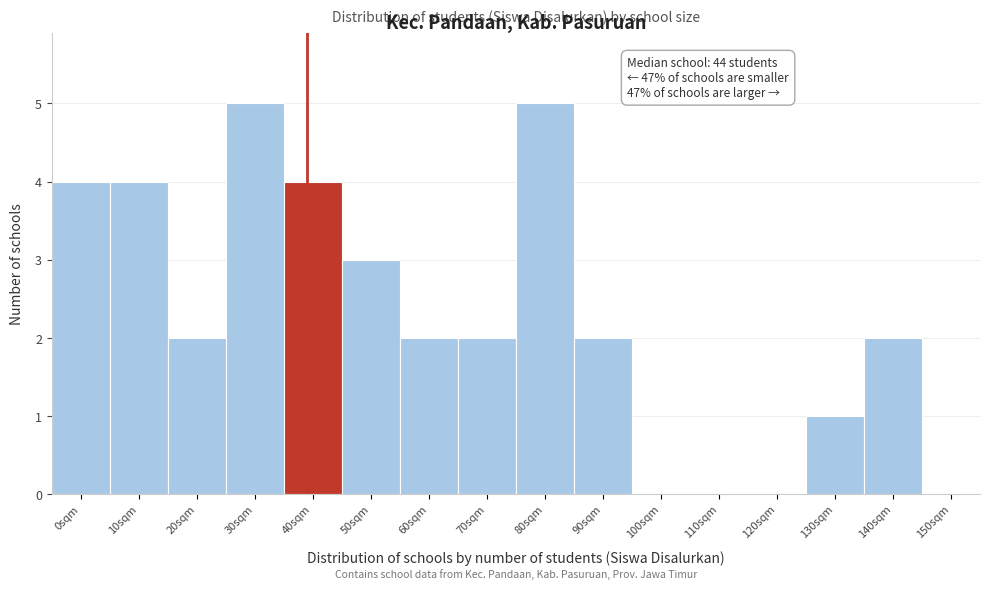

Reading right to left, transcribe all the data shown in this chart.

150sqm=0	140sqm=2	130sqm=1	120sqm=0	110sqm=0	100sqm=0	90sqm=2	80sqm=5	70sqm=2	60sqm=2	50sqm=3	40sqm=4	30sqm=5	20sqm=2	10sqm=4	0sqm=4